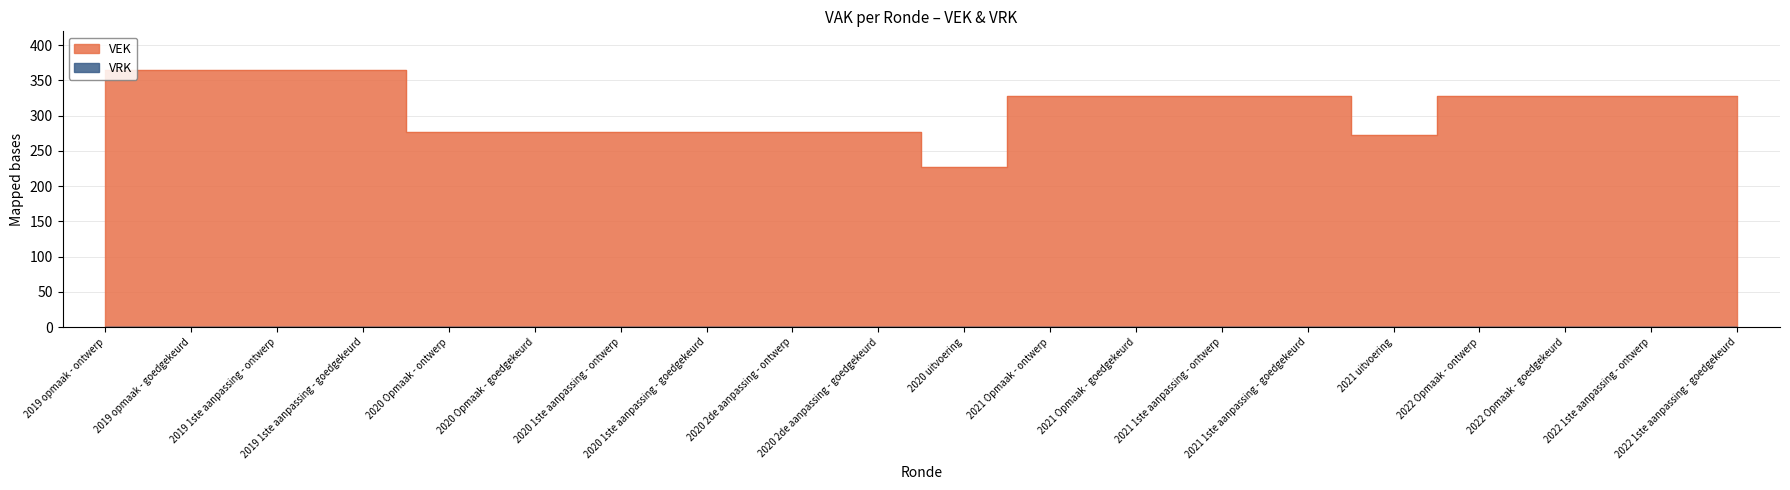

Which label corresponds to the smallest value in the chart?

2020 uitvoering